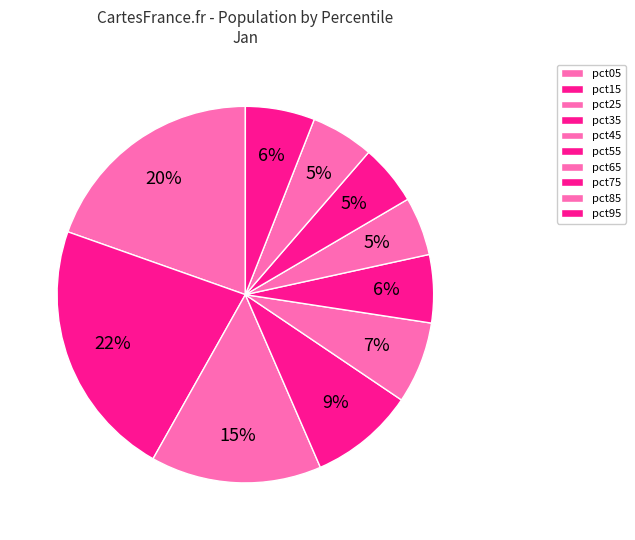

What is the change in value from pct45 to pct55?

-0.1